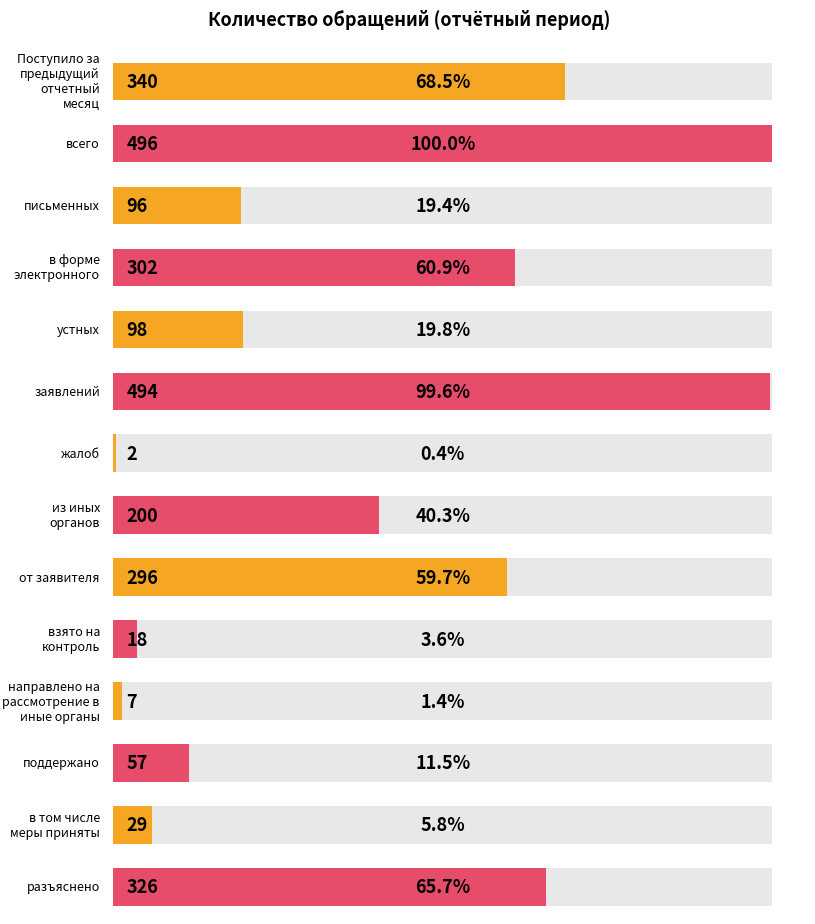

What is the label of the 11th bar from the left?

направлено на рассмотрение в иные органы